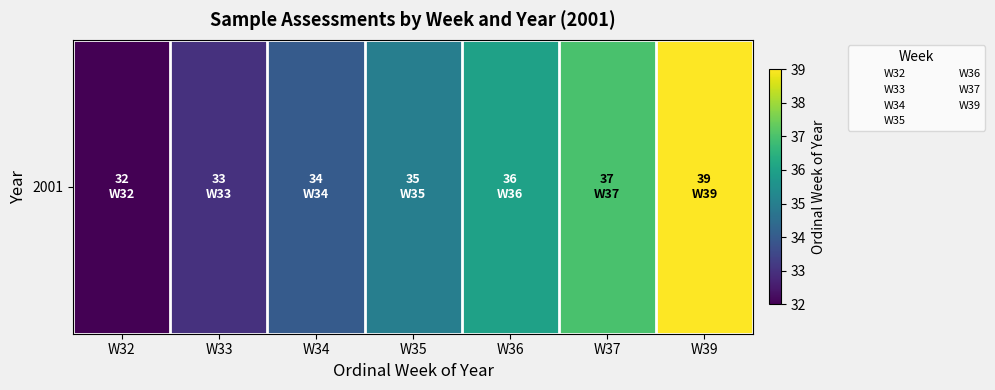

What is the greatest value displayed?

39